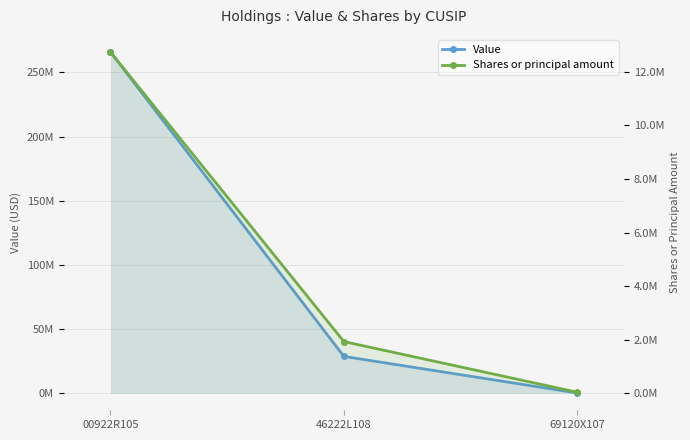

At which label is Shares or principal amount closest to 6388348?

46222L108